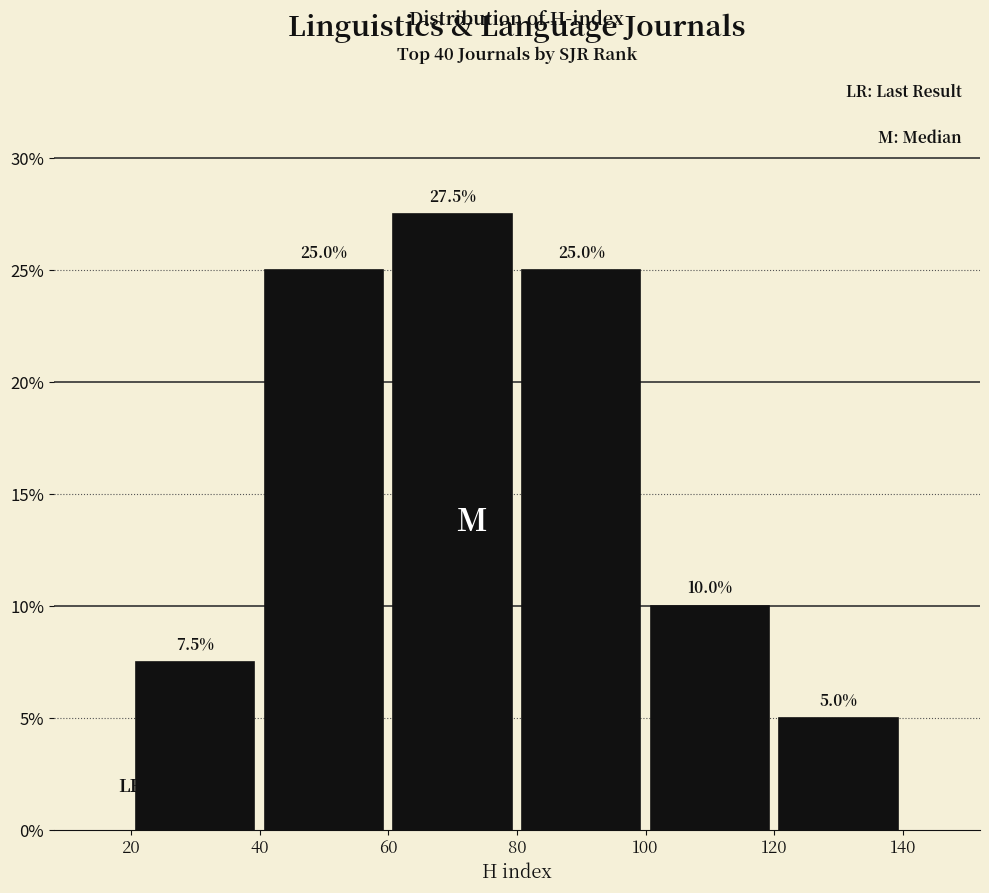

What is the height of the bar covering 60 to 80 on the x-axis?

27.5